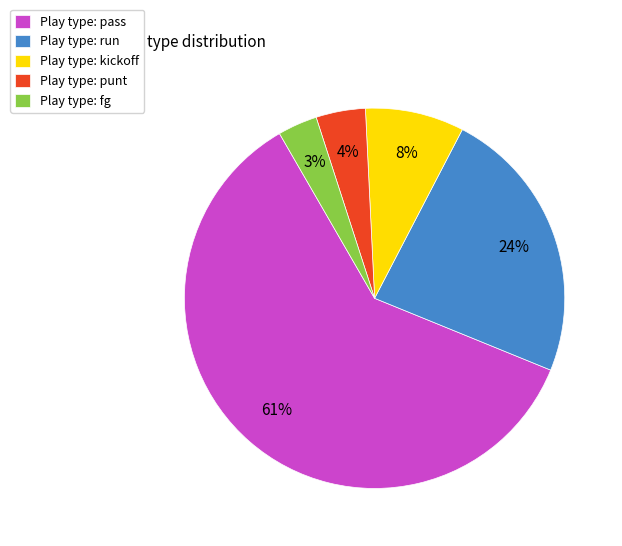

To the nearest percent, what is the combined percentage of Play type: run and Play type: kickoff?

32%